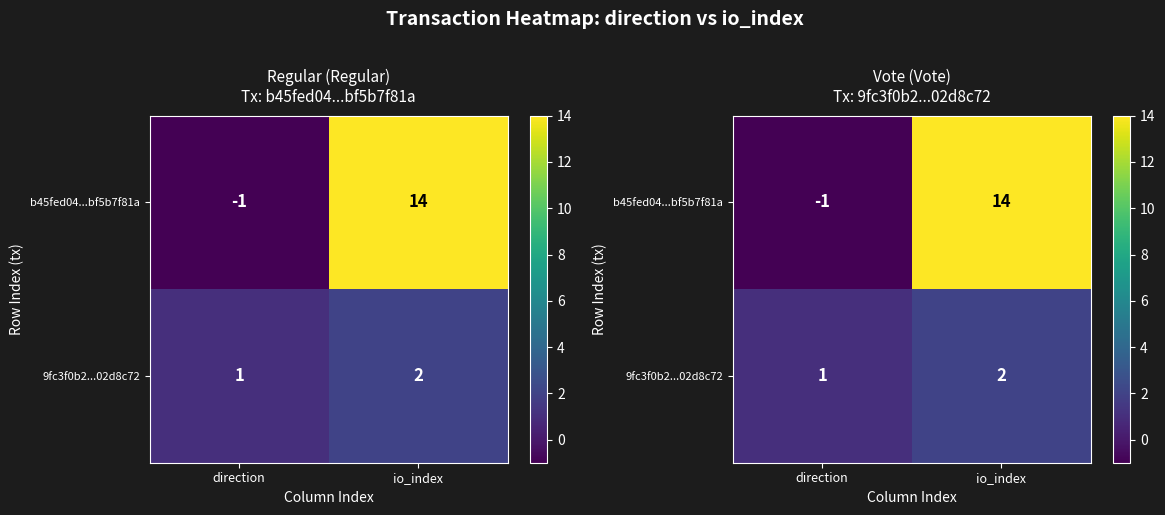

Which has a higher value, direction or io_index?

io_index